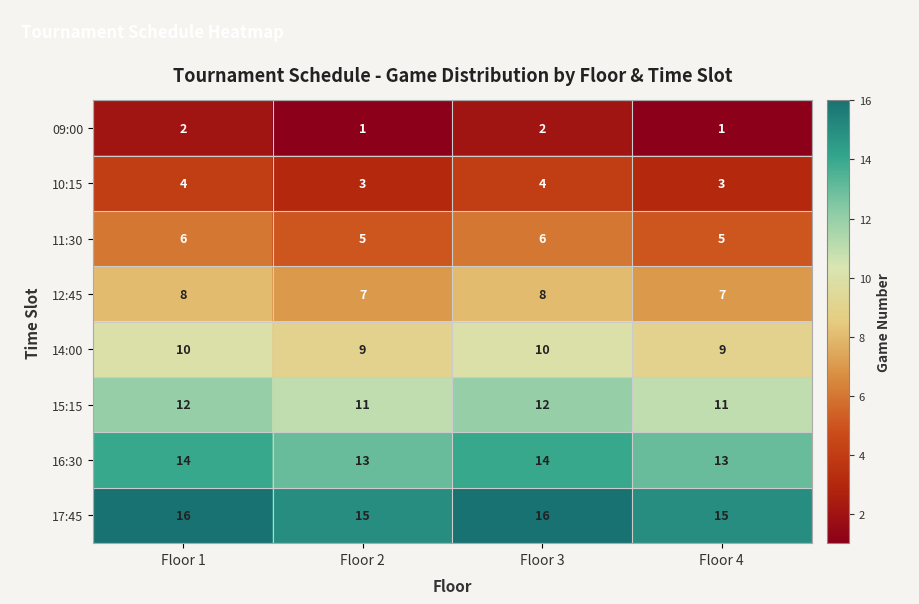

What is the maximum value for 10:15?

4